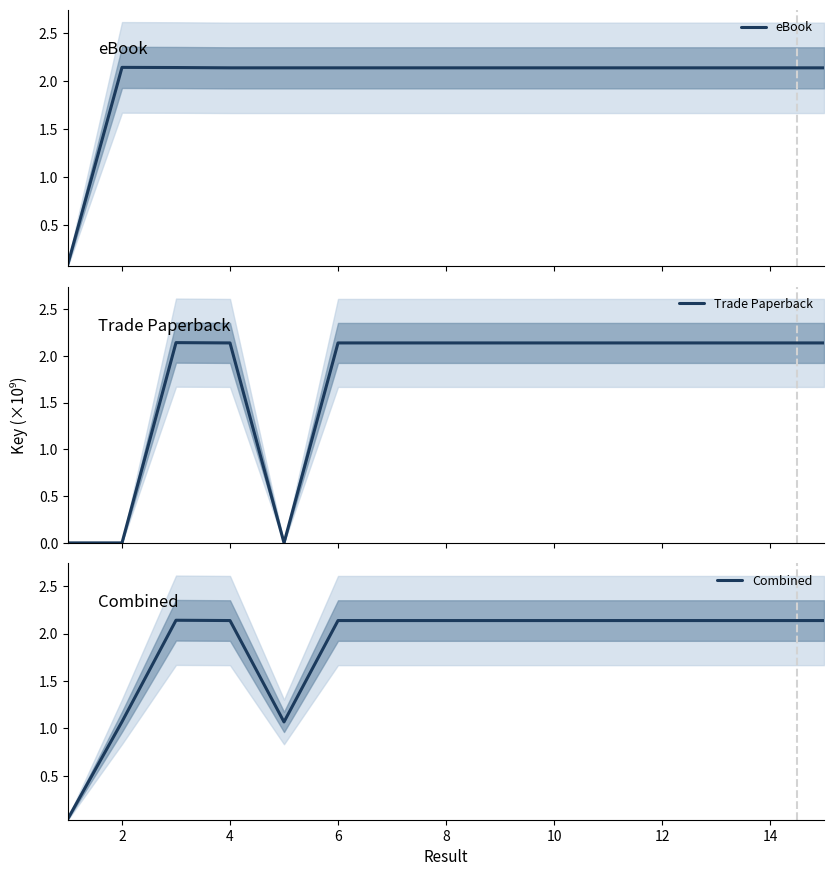

What is the difference between the highest and lowest values at 0?

0.1